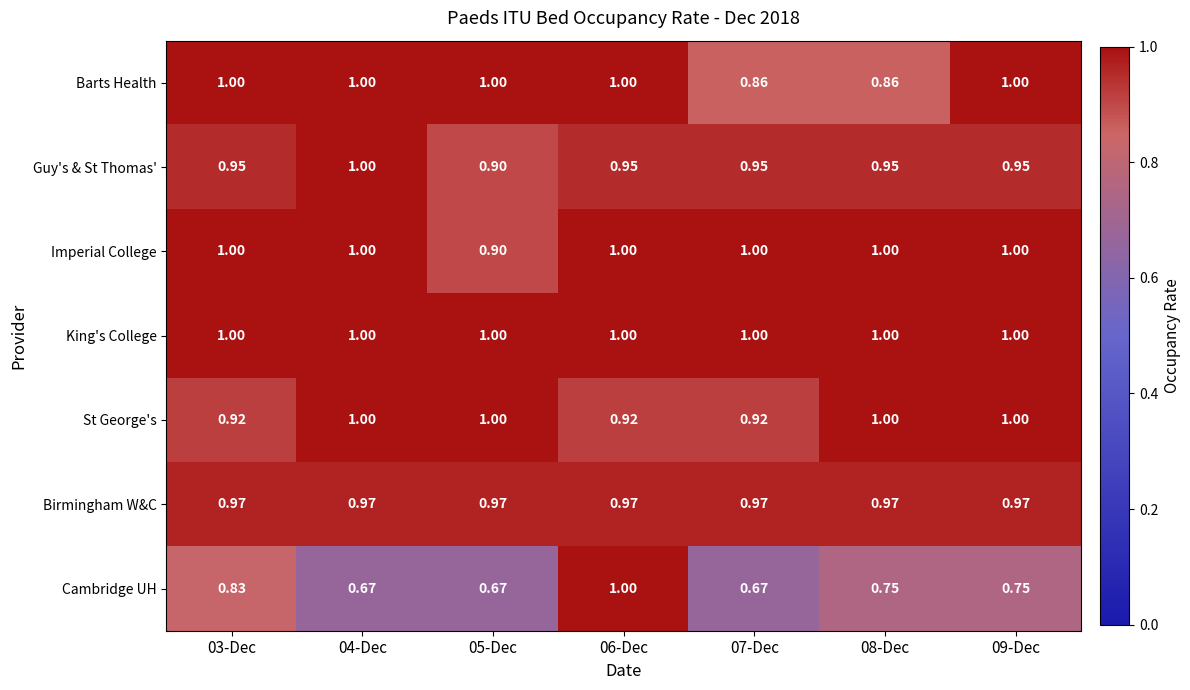

Which series has the widest spread of values?

Cambridge UH